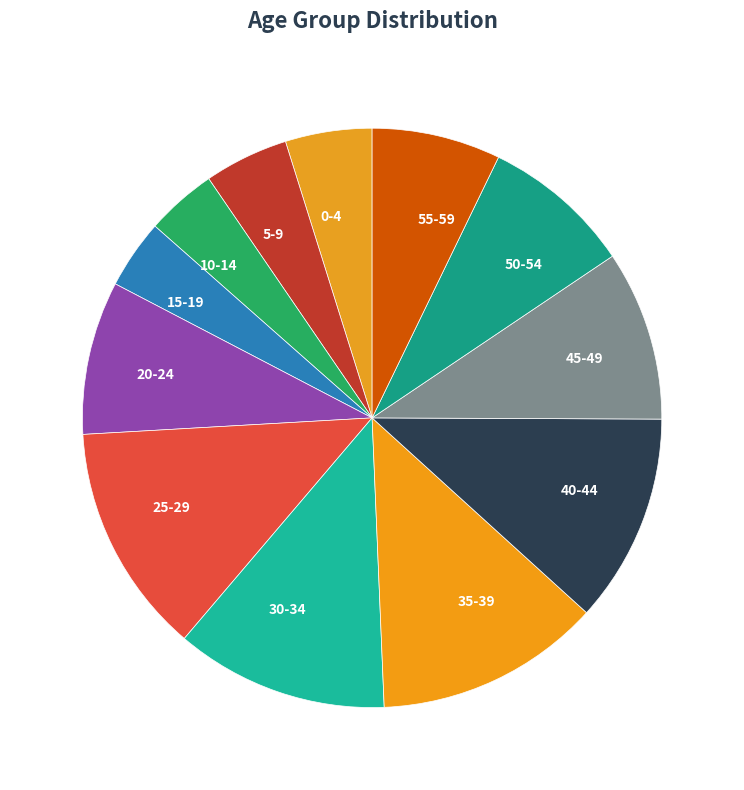

Which has a higher value, 50-54 or 15-19?

50-54